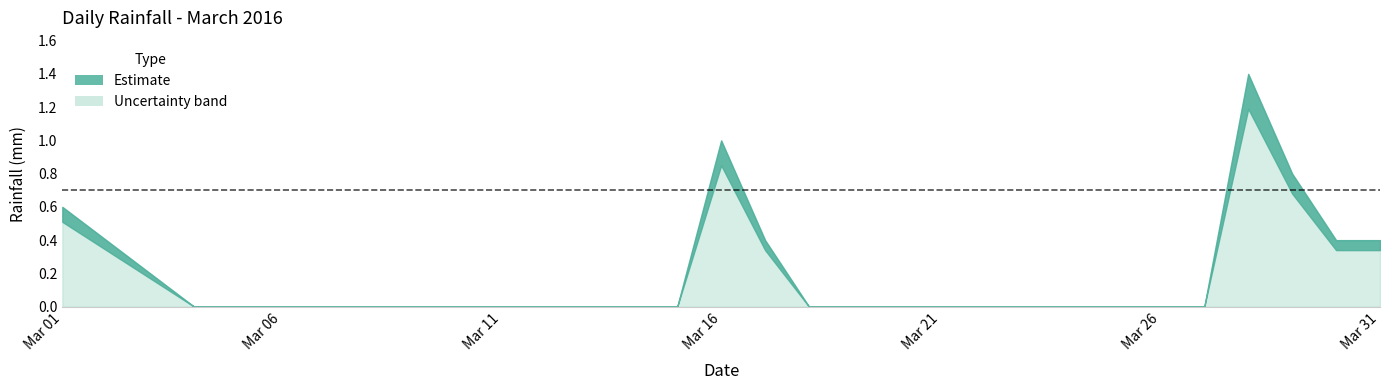

Does the chart have visible grid lines?

No